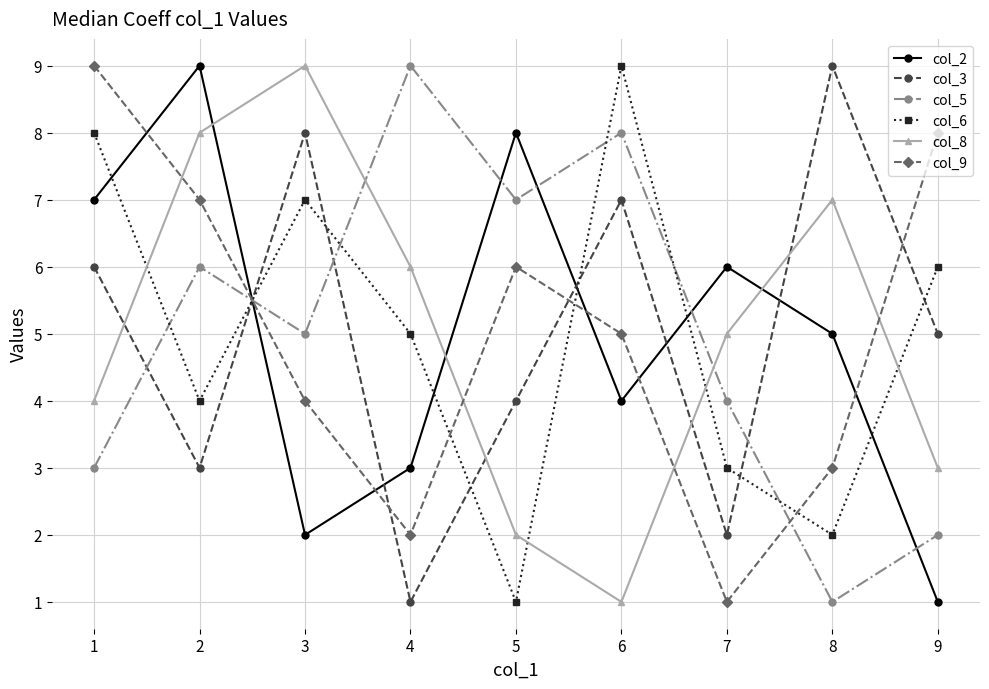

The value of col_5 at 2 is 6. True or false?

True